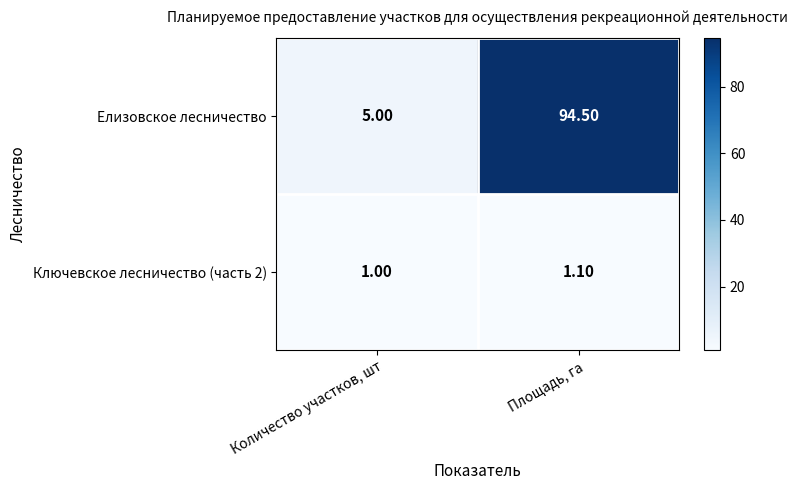

List the series in order of their peak value, lowest first.

Ключевское лесничество (часть 2), Елизовское лесничество